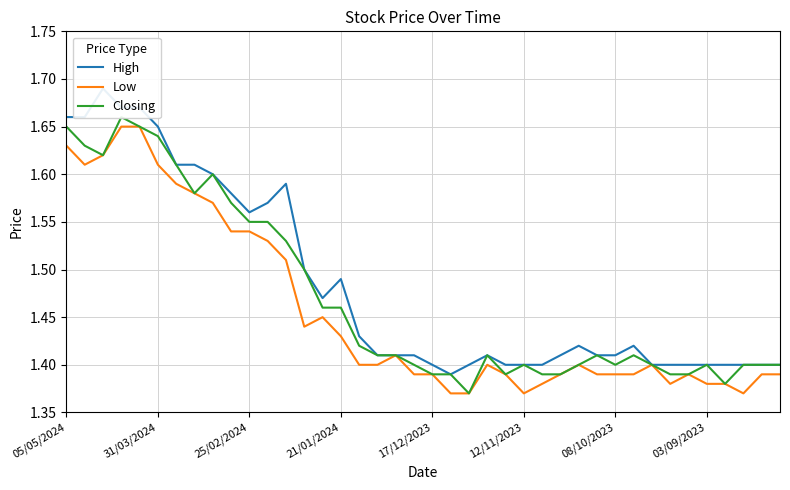

What is the sum of all Closing values?

58.8